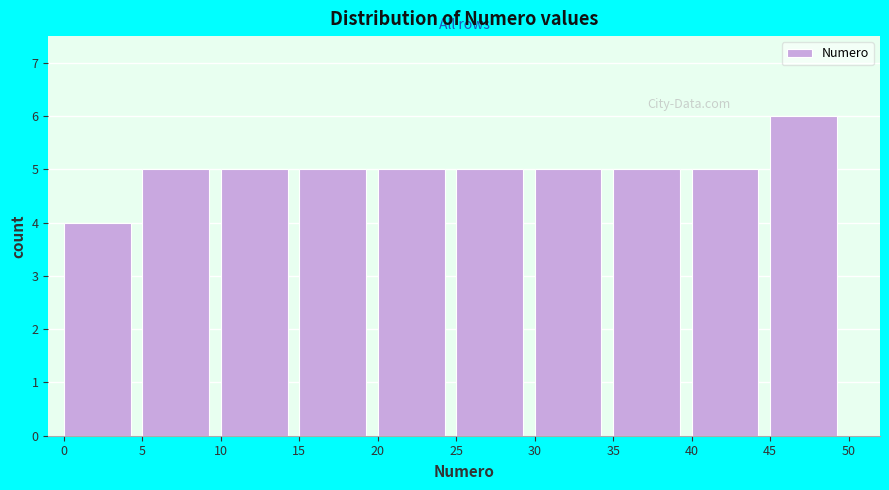

Reading left to right, list every bar in this chart as the range it spans on the x-axis followed by its height. The values are not printed on the chart, so give them approximately, as read against the axis.

0 to 5: 4
5 to 10: 5
10 to 15: 5
15 to 20: 5
20 to 25: 5
25 to 30: 5
30 to 35: 5
35 to 40: 5
40 to 45: 5
45 to 50: 6